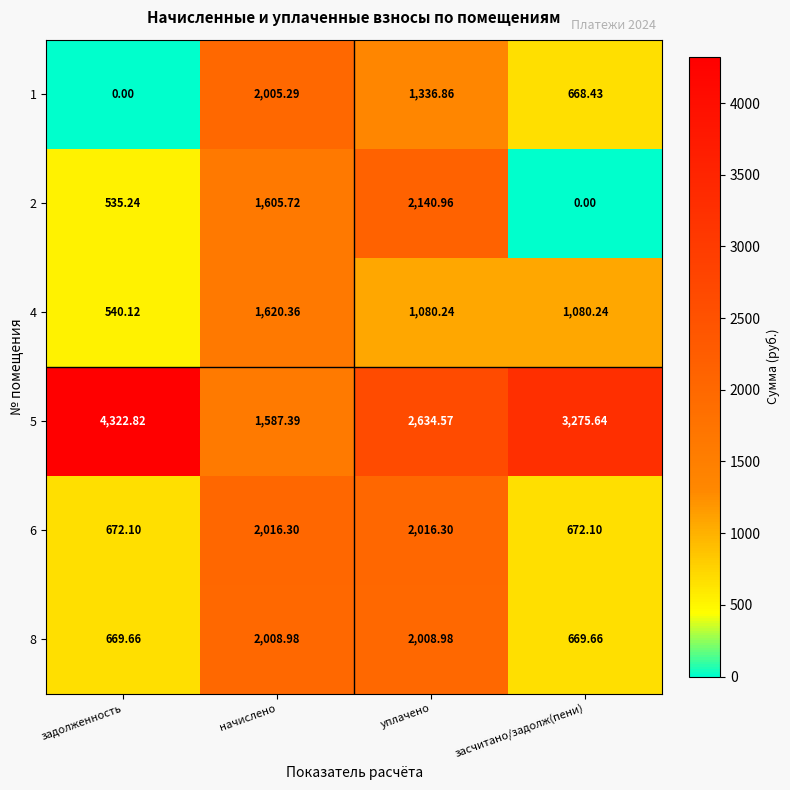

At which category is the sum across all series the highest?

уплачено